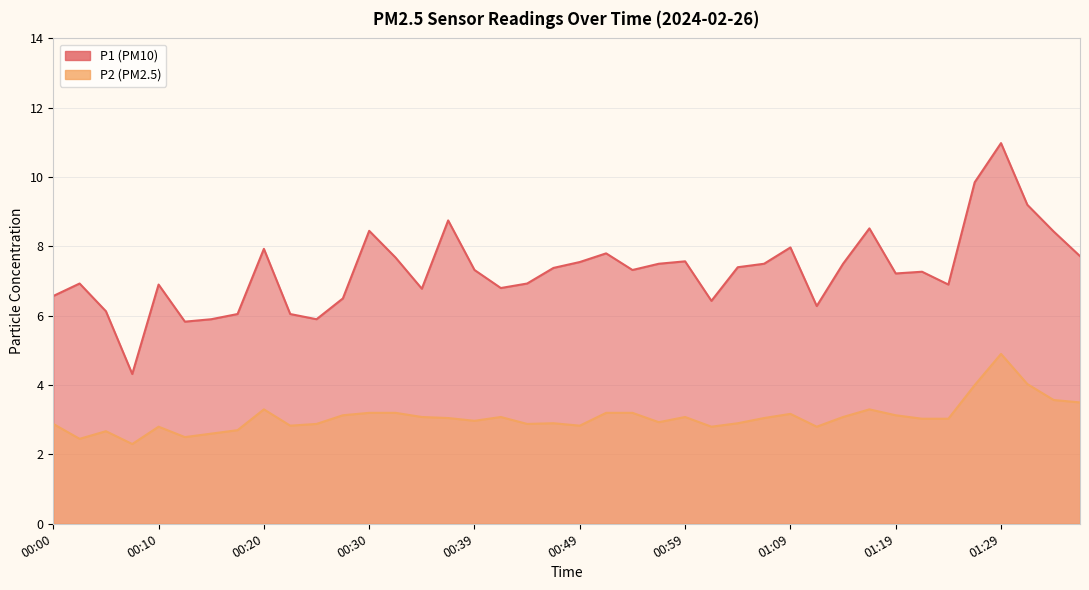

List the series in order of their peak value, lowest first.

P2, P1